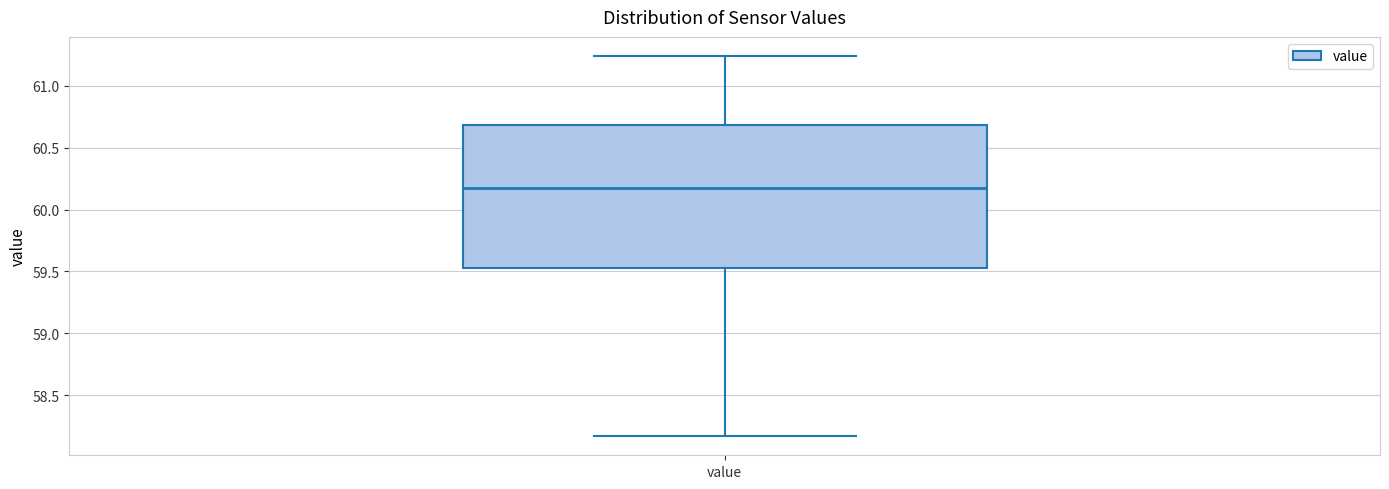

Where does the upper whisker of the box for value end on the y-axis? The values are not printed on the chart, so give them approximately, as read against the axis.

61.25